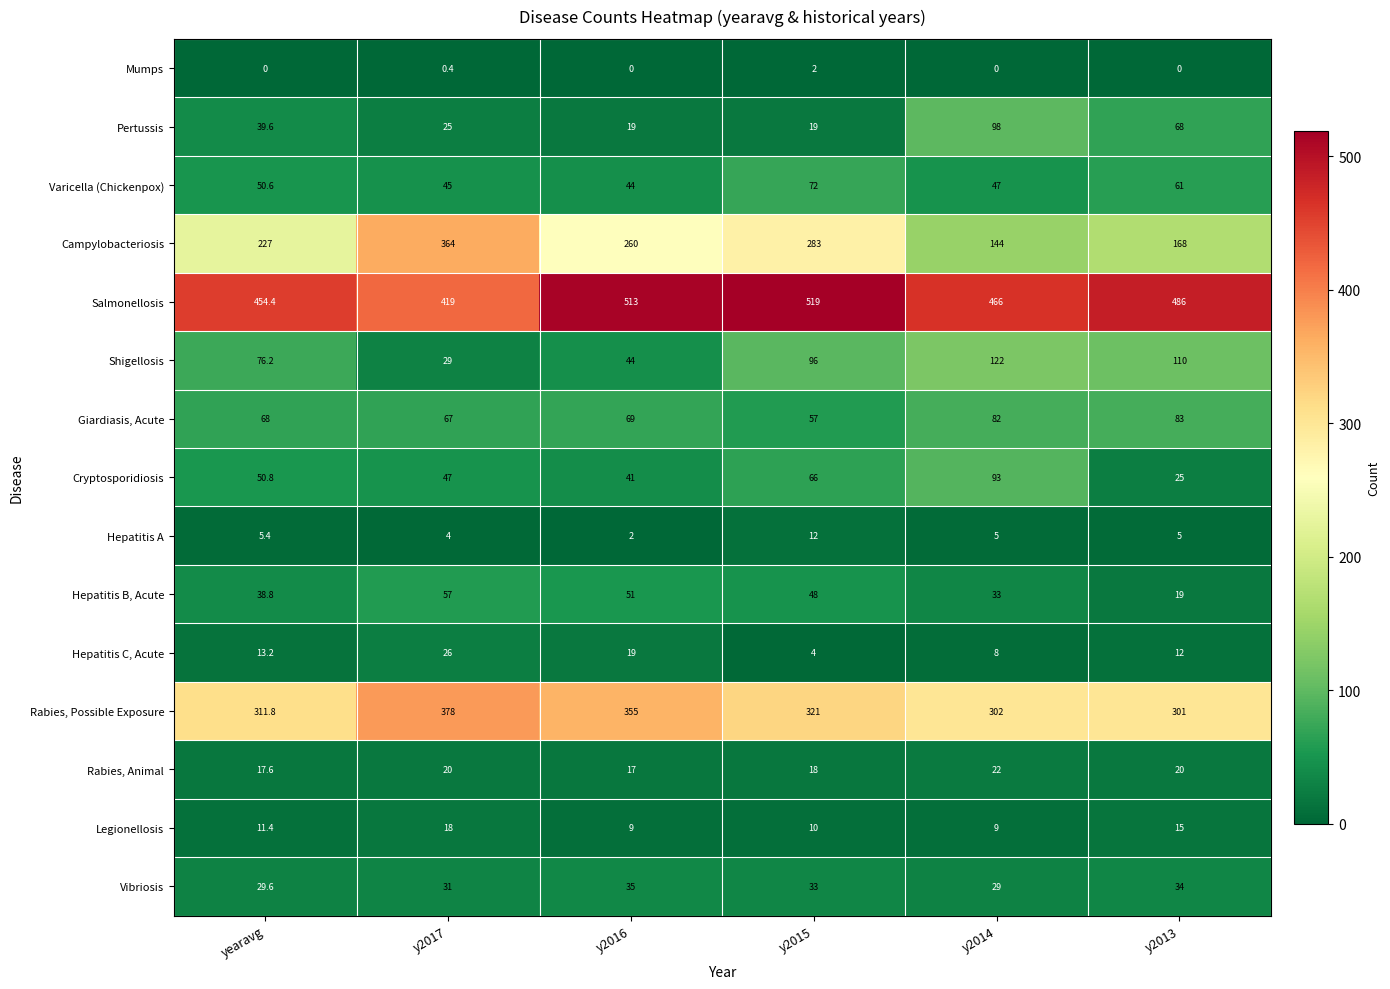

Which category has the highest value in the Legionellosis series?

y2017